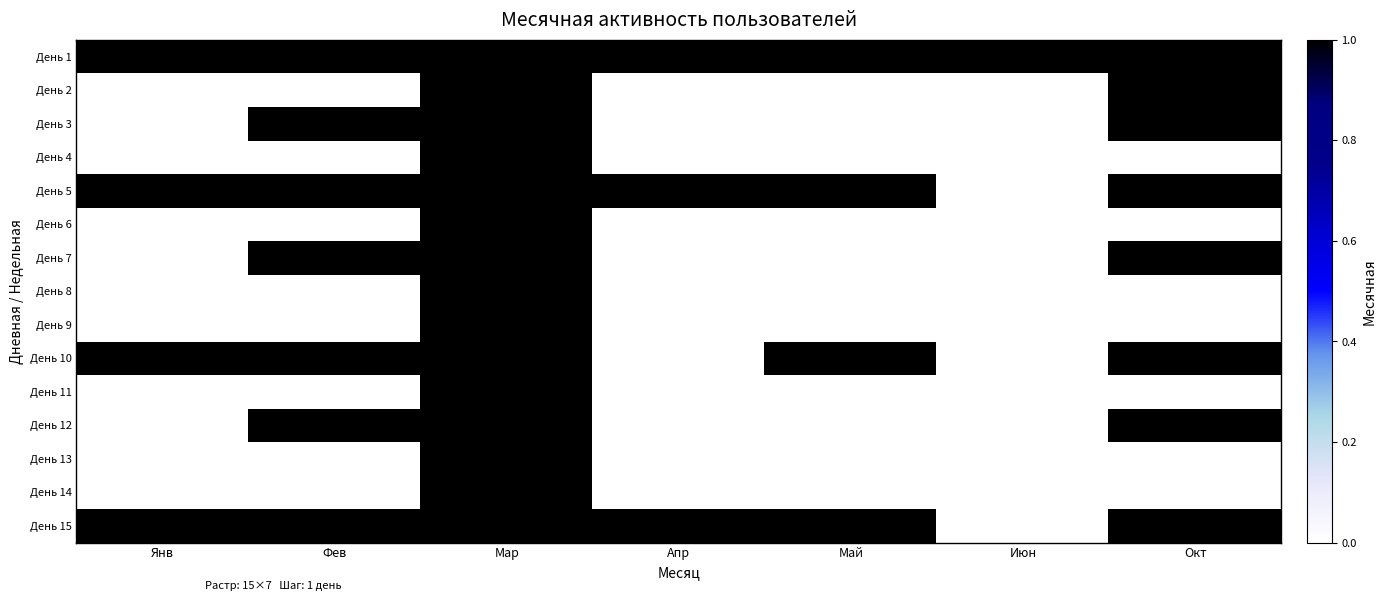

At Янв, list the series in order from largest to smallest.

День 1, День 5, День 10, День 15, День 2, День 3, День 4, День 6, День 7, День 8, День 9, День 11, День 12, День 13, День 14